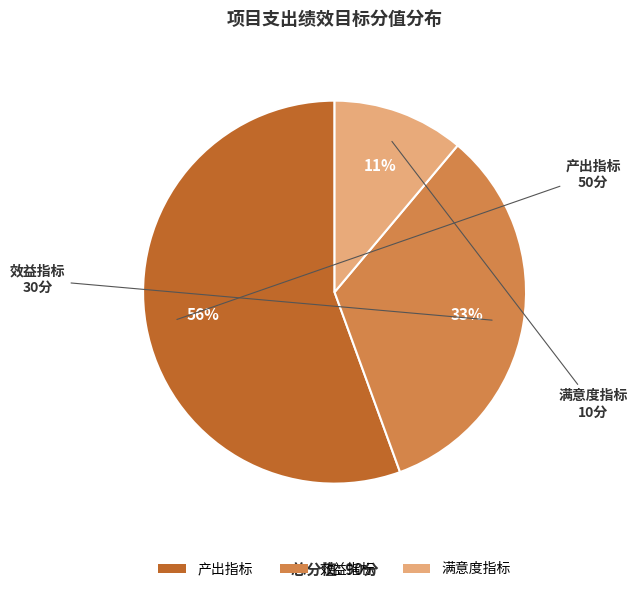

Is it true that 满意度指标 is 11% of the pie?

True